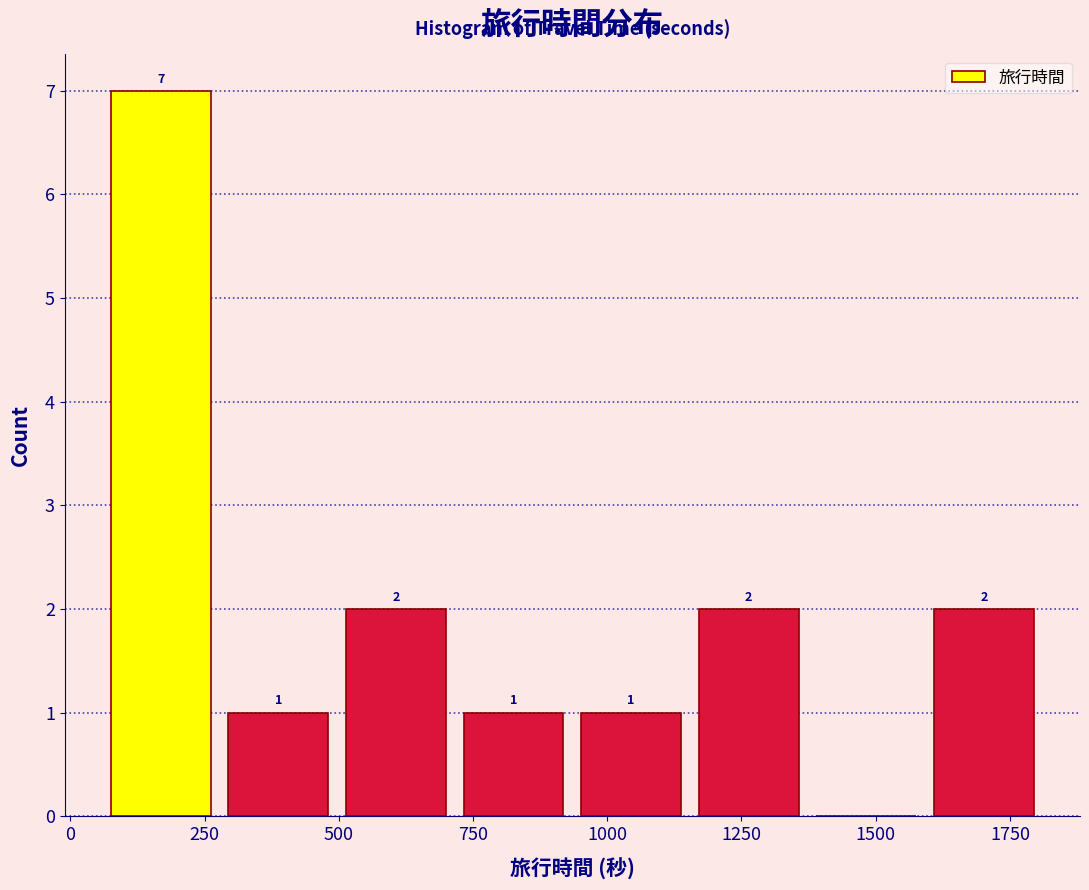

Which range on the x-axis has the tallest bar?

50 to 300